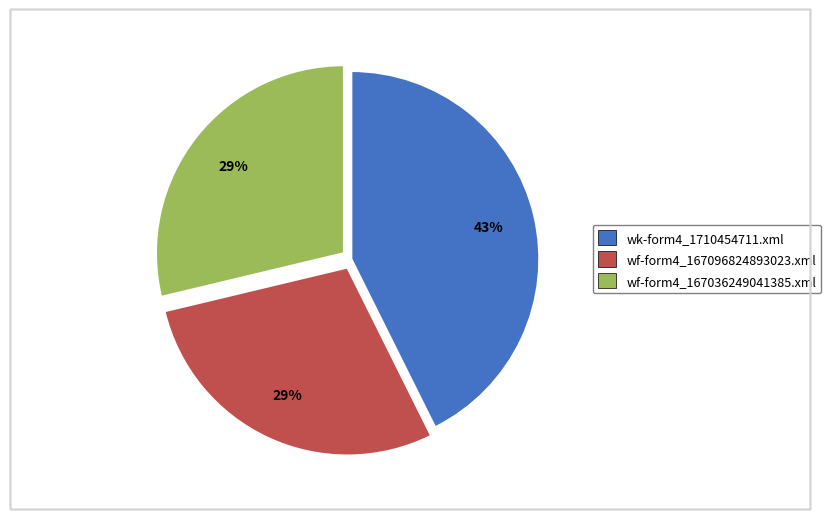

What is the largest slice in the pie chart?

wk-form4_1710454711.xml